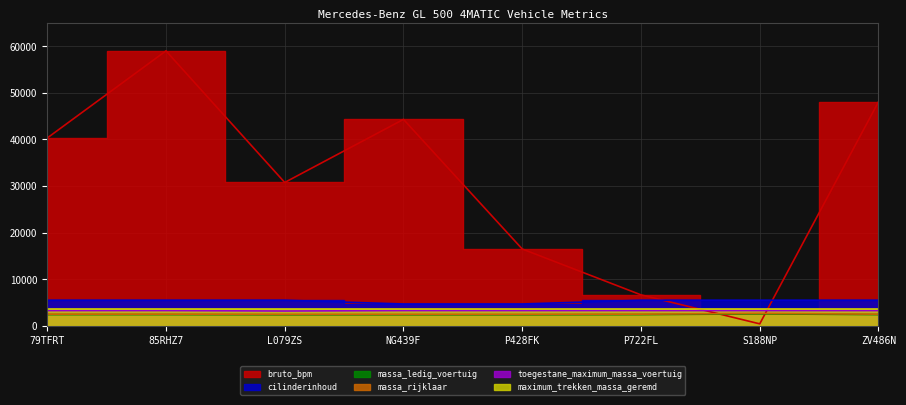

In cilinderinhoud, how many points are lower than both neighbors (excluding endpoints)?

1